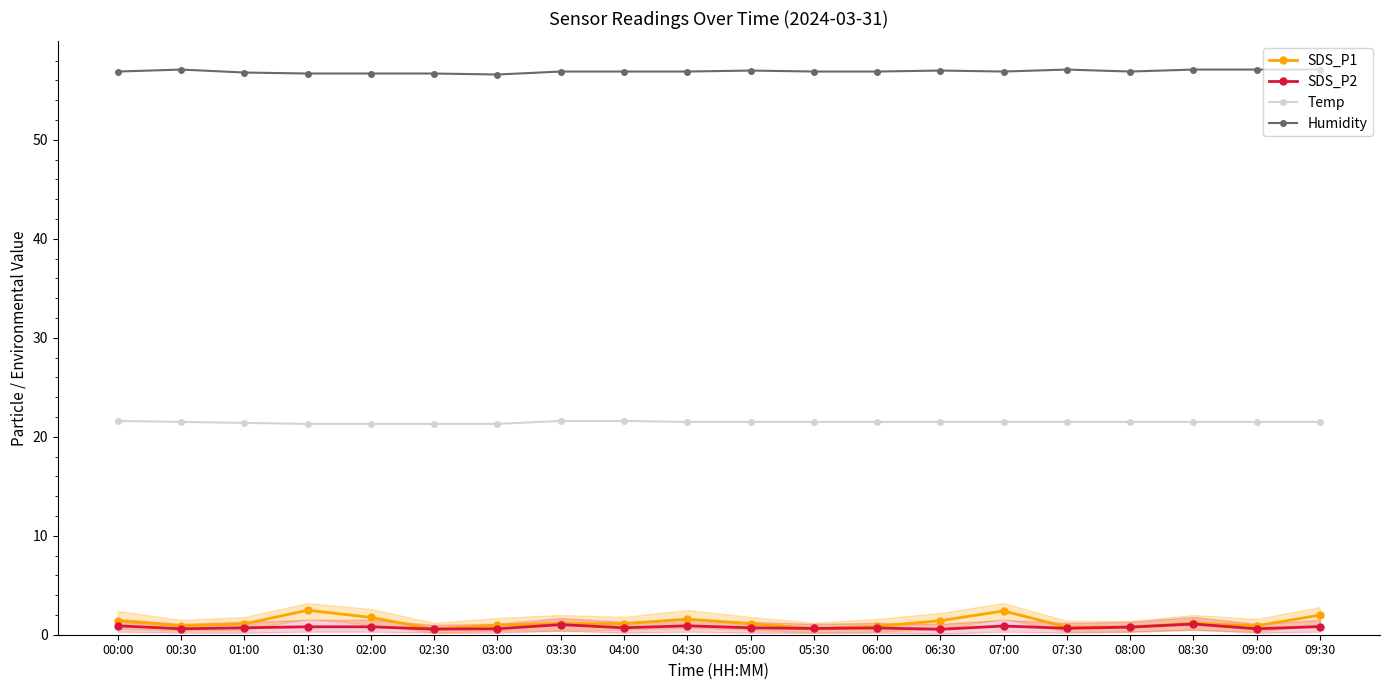

Read the SDS_P1 value at 09:00.

0.9